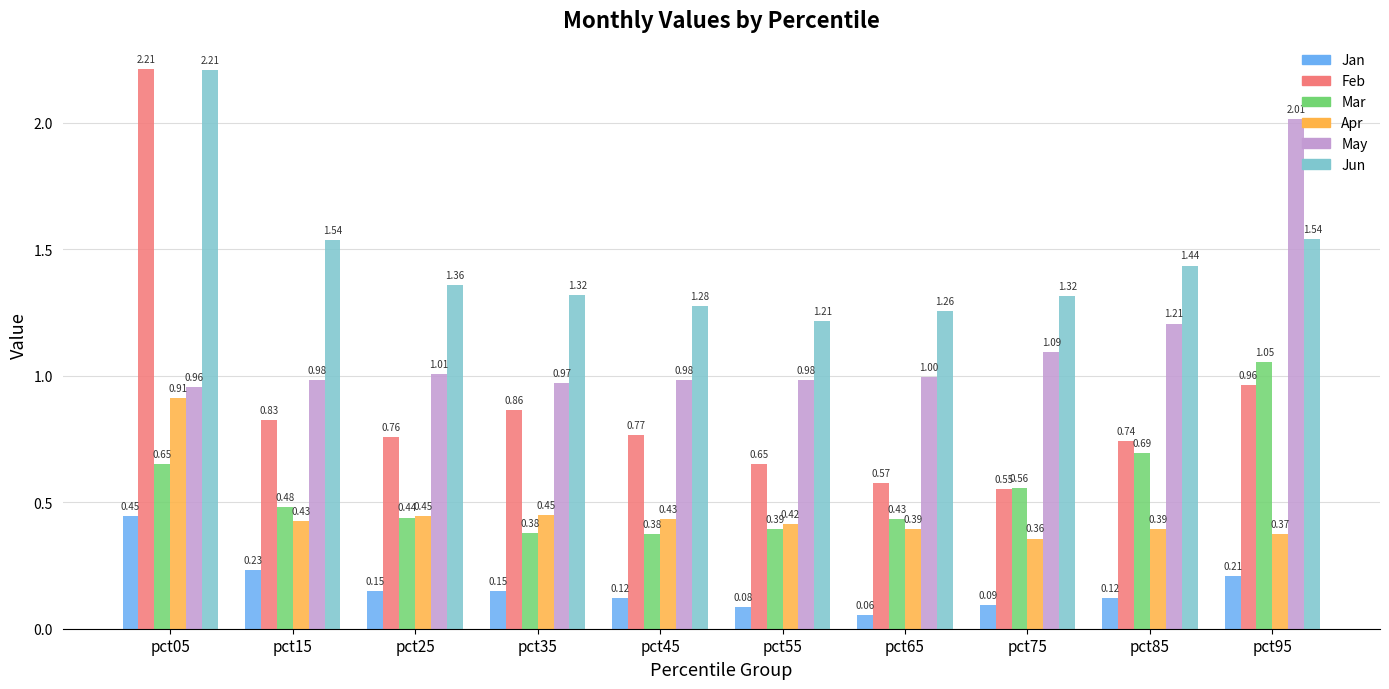

What is the sum of the Jun values at pct65 and pct75?

2.6